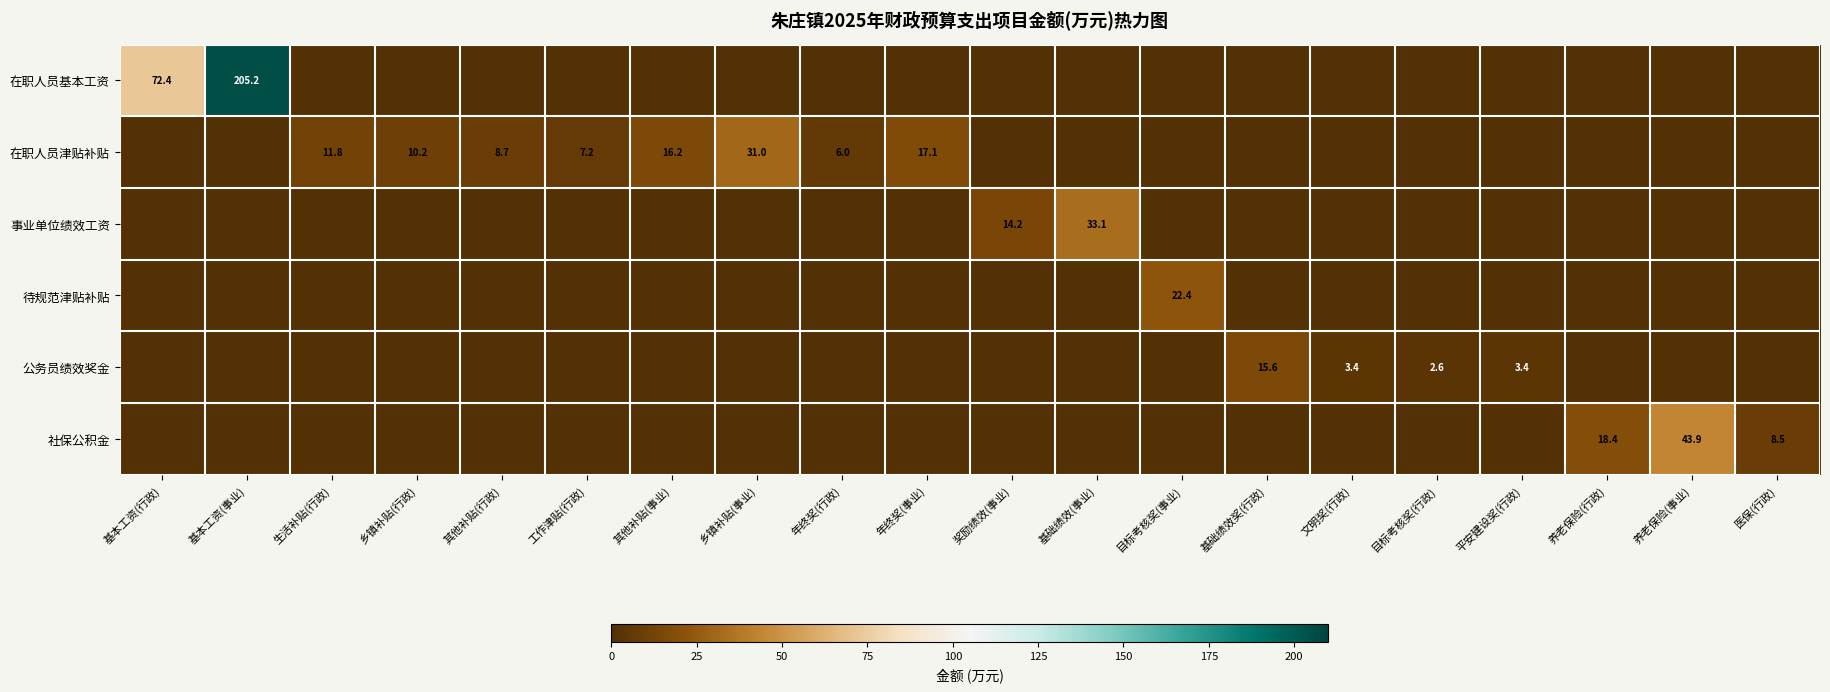

Is the value of 公务员绩效奖金 at 基础绩效奖(行政) greater than the value of 社保公积金 at 养老保险(事业)?

No